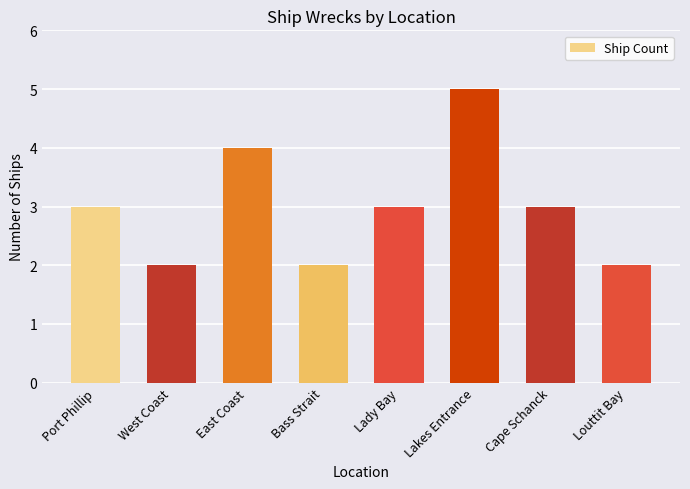

Does the chart contain stacked bars?

No